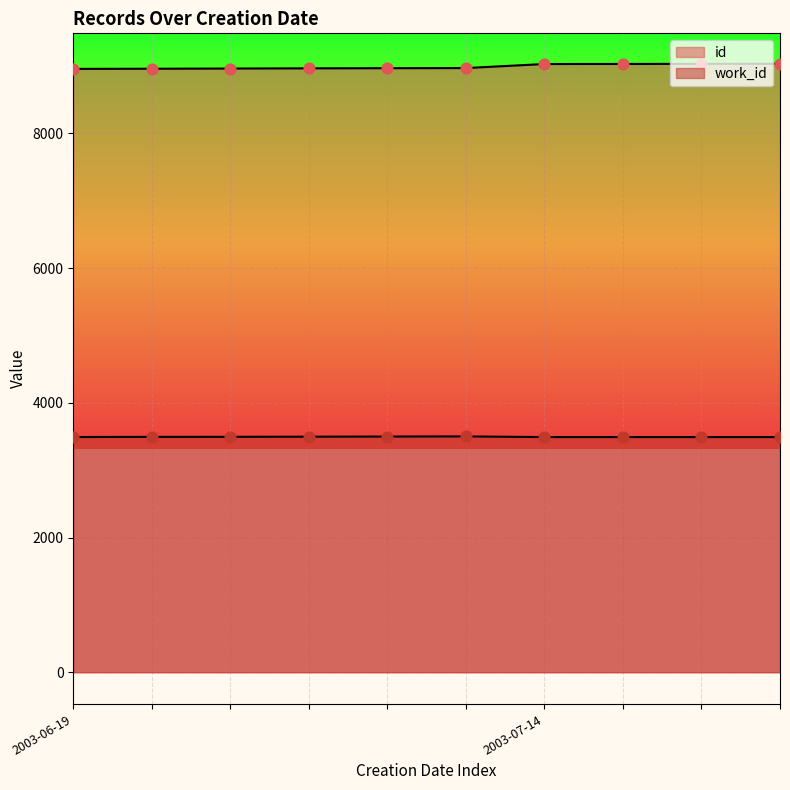

What are all the series names shown in the legend?

id, work_id